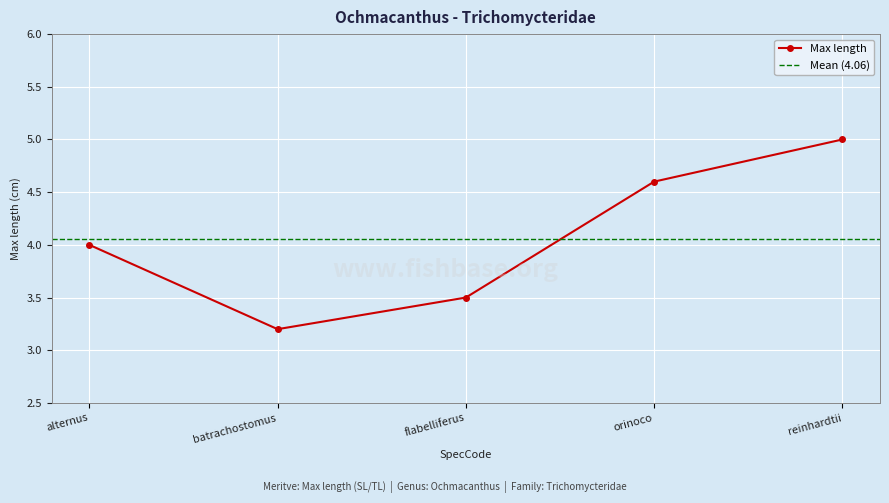

What is the value of the Max length point at the 2nd from the left?

3.2